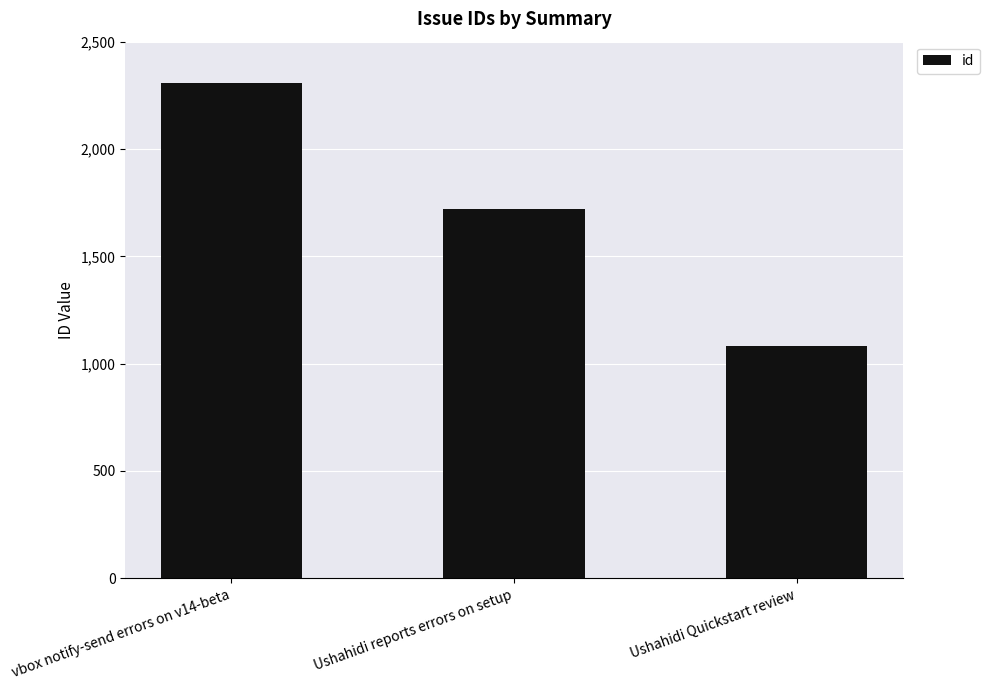

Where is the data nearest to the value 1694?

Ushahidi reports errors on setup